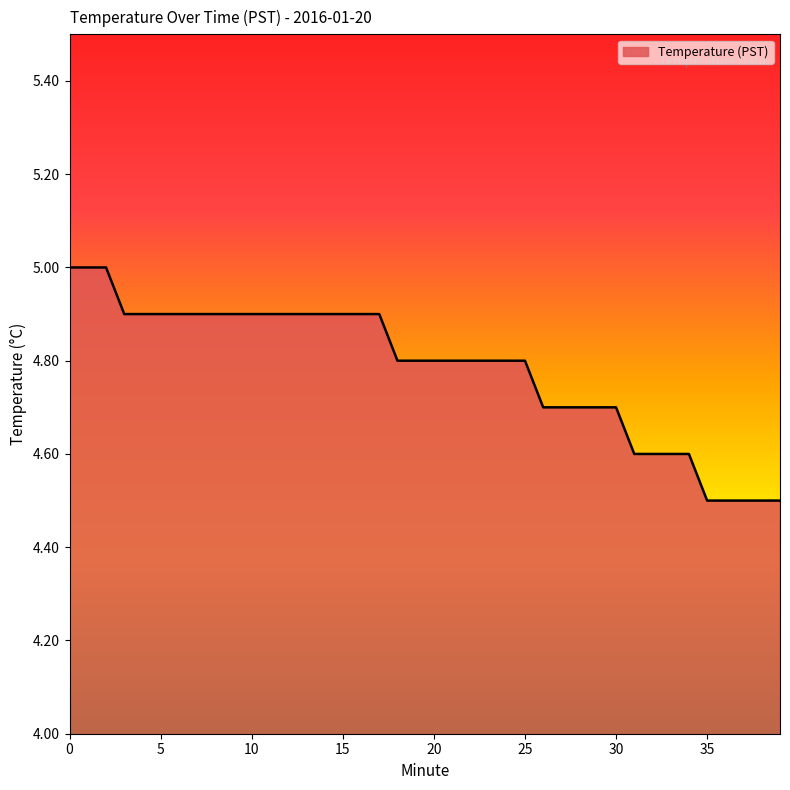

How many series are shown in this chart?

1